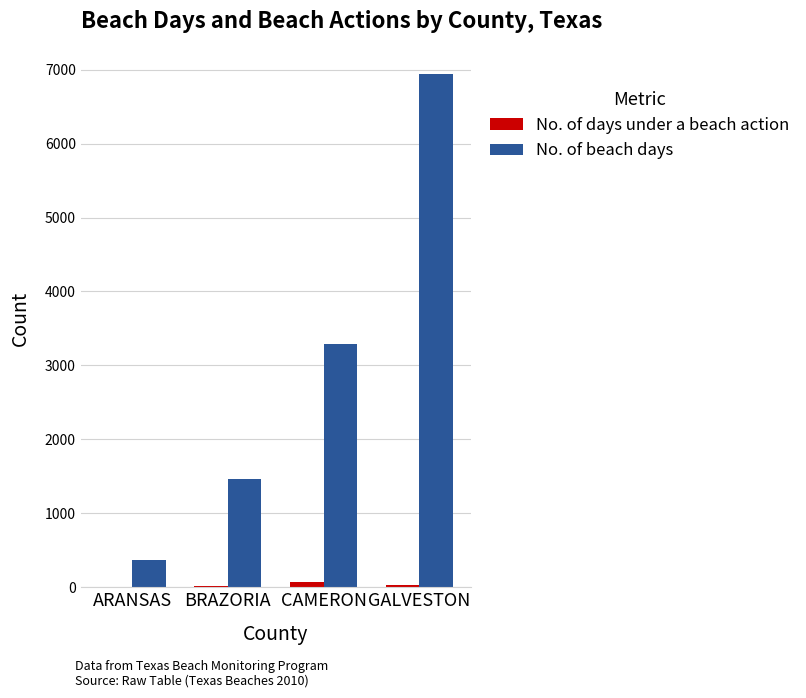

Which series has the largest total across all categories?

No. of beach days